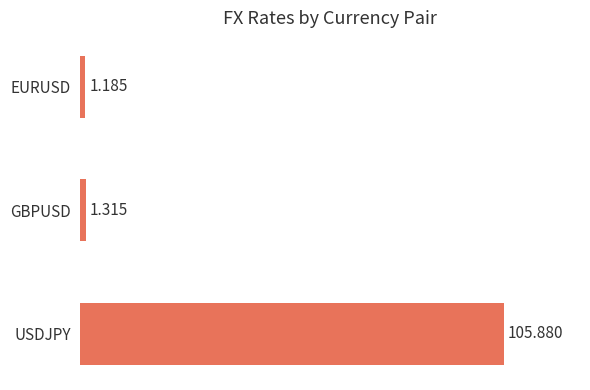

Which has a higher value, EURUSD or GBPUSD?

GBPUSD